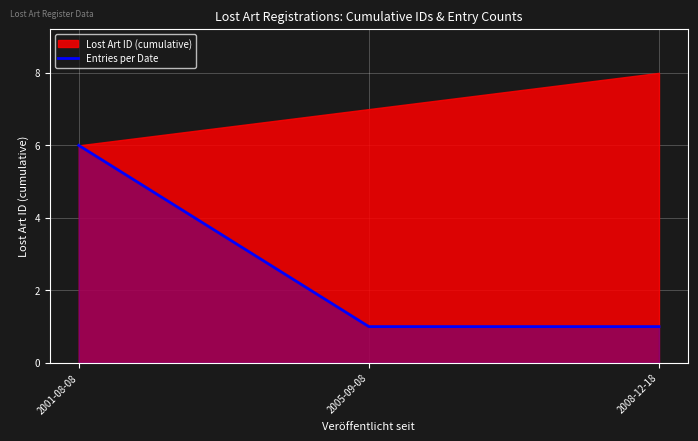

What is the highest value of the Entries per Date series?

6